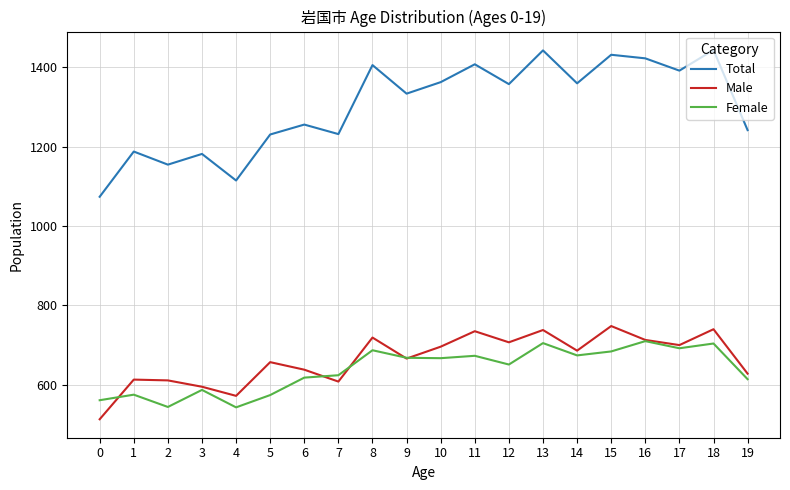

Is it true that Male equals 735 at 11?

True